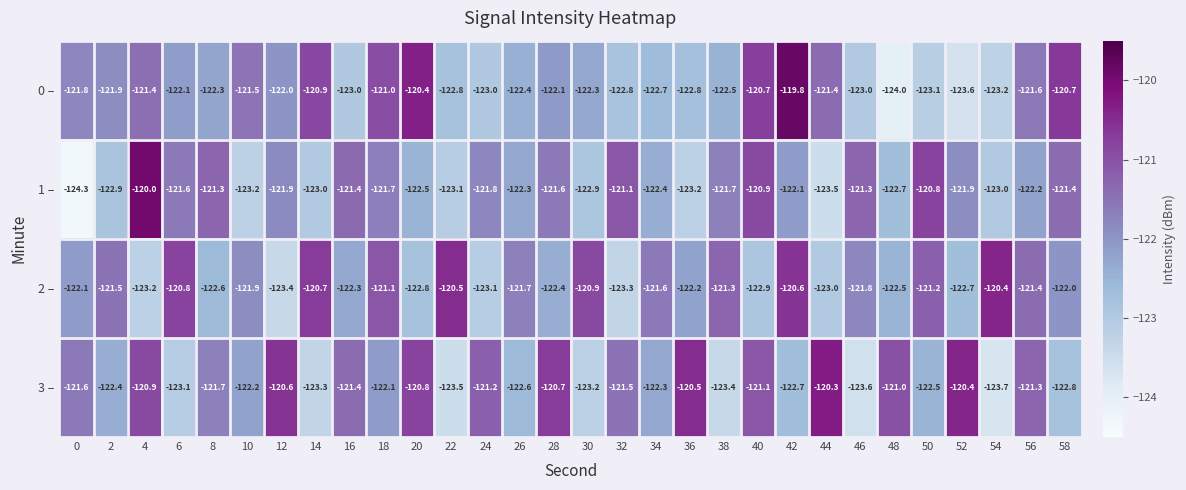

Which series has the widest spread of values?

1 –